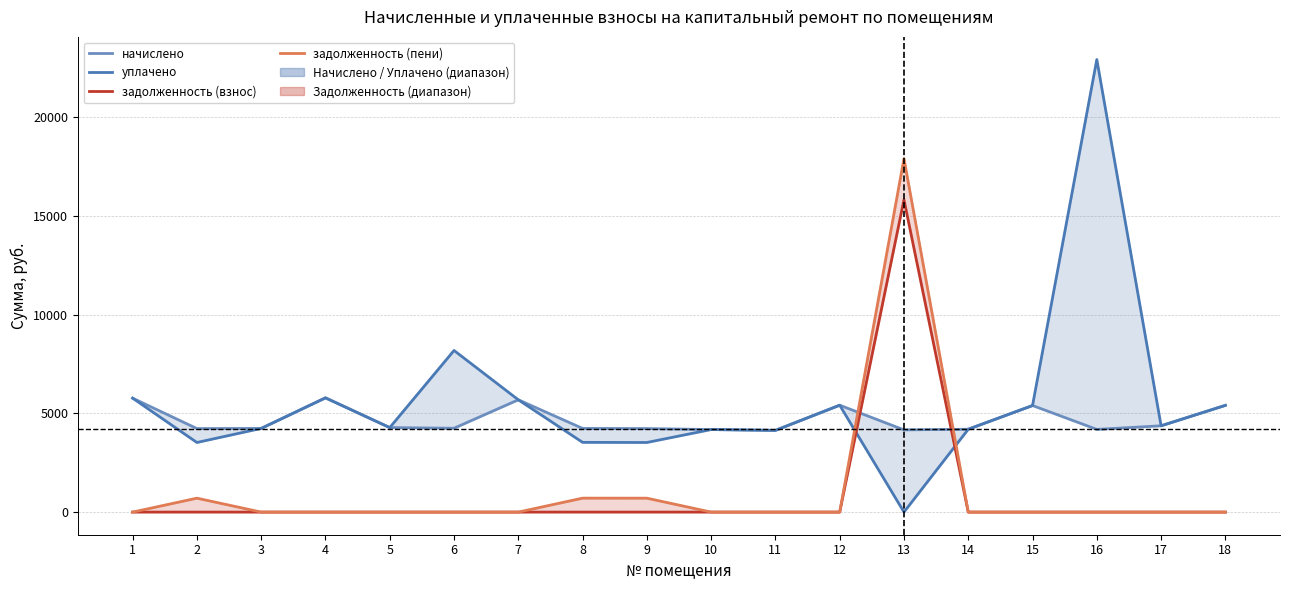

True or false: уплачено and начислено cross at least once.

False